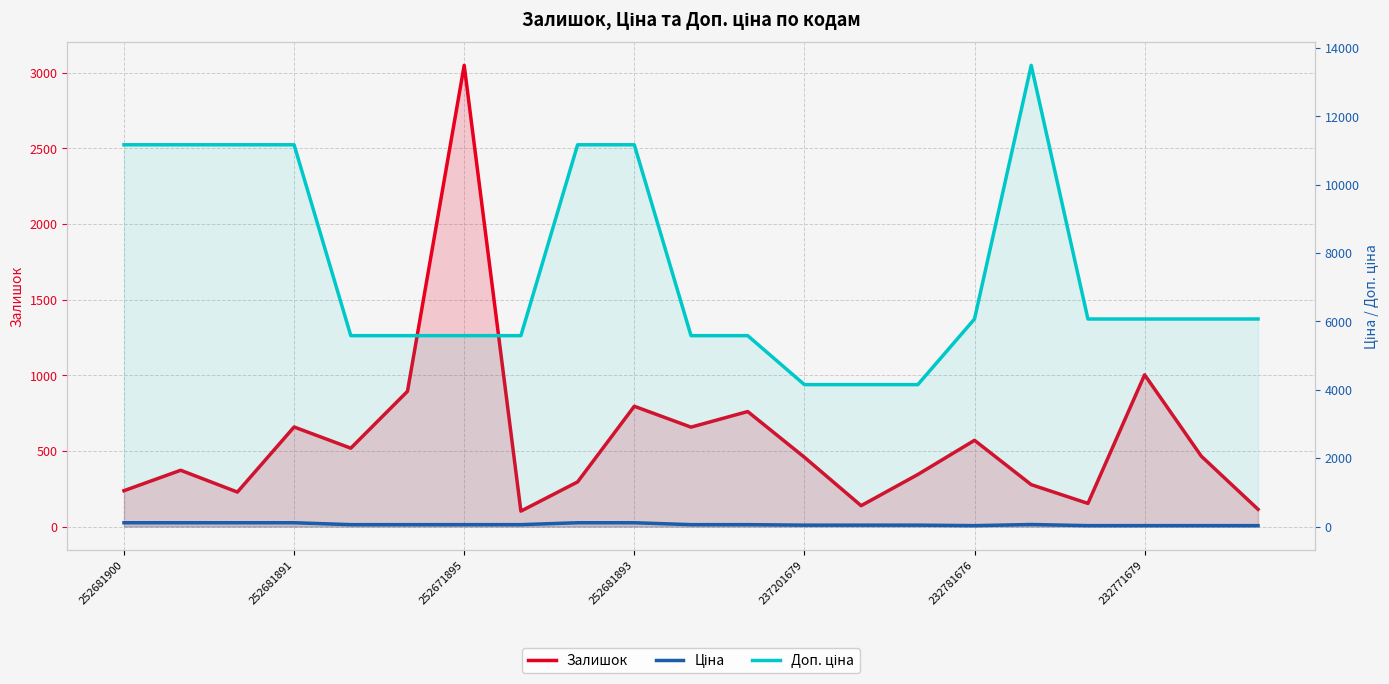

Which category has the lowest value across all series?

232781676